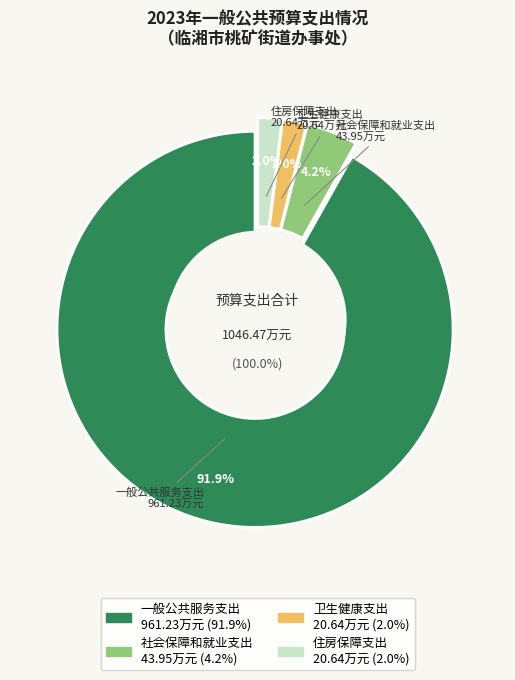

To the nearest percent, what is the difference between the 一般公共服务支出 and 住房保障支出 slice percentages?

90%